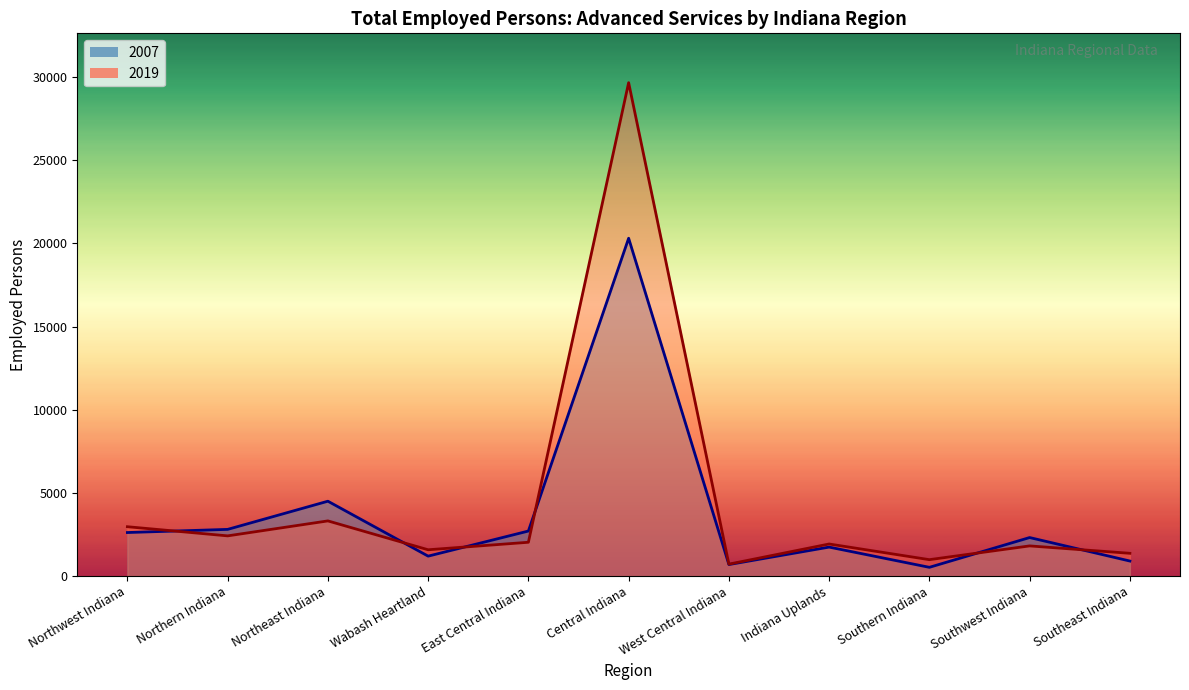

Does the chart have visible grid lines?

No